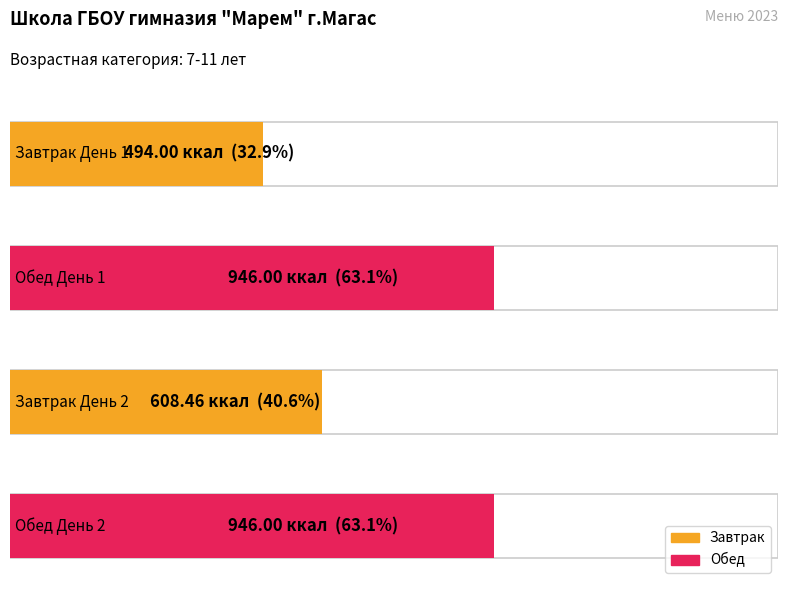

Where is Обед (итого калории) nearest to the value 946?

День 1